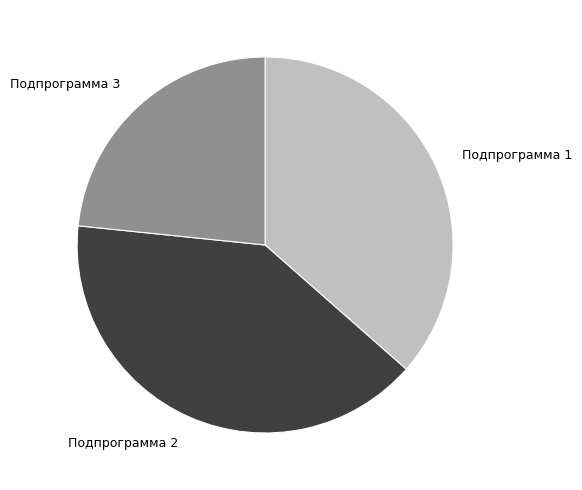

Rank the categories by value from highest to lowest.

Подпрограмма 2, Подпрограмма 1, Подпрограмма 3